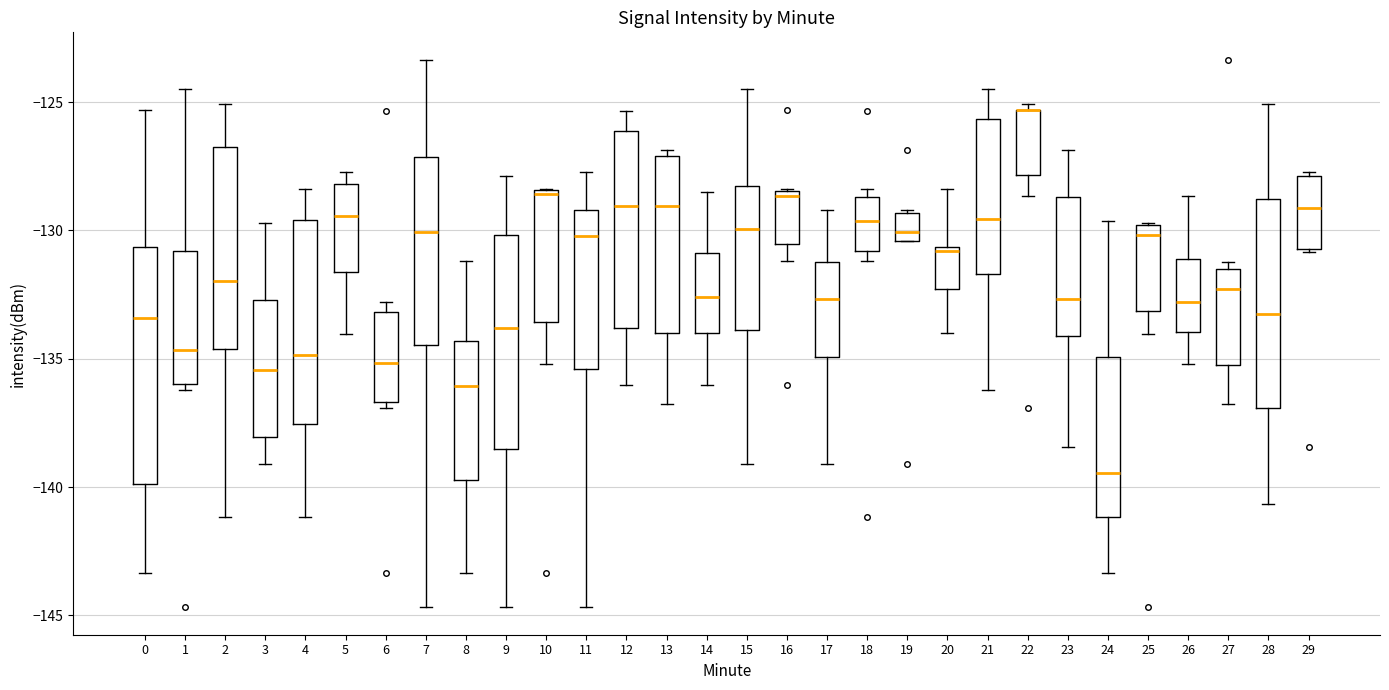

Reading left to right, read every box against the y-axis: the position of its median line, the range the box covers, and the ends of its whiskers. The values are not printed on the chart, so give them approximately, as read against the axis.

0: median -133.5, box -140.0 to -130.5, whiskers -143.5 to -125.5
1: median -134.5, box -136.0 to -131.0, whiskers -136.0 (just below the box's lower edge) to -124.5
2: median -132.0, box -134.5 to -127.0, whiskers -141.0 to -125.0
3: median -135.5, box -138.0 to -132.5, whiskers -139.0 to -129.5
4: median -135.0, box -137.5 to -129.5, whiskers -141.0 to -128.5
5: median -129.5, box -131.5 to -128.0, whiskers -134.0 to -127.5
6: median -135.0, box -136.5 to -133.0, whiskers -137.0 to -133.0 (just above the box's upper edge)
7: median -130.0, box -134.5 to -127.0, whiskers -144.5 to -123.5
8: median -136.0, box -139.5 to -134.5, whiskers -143.5 to -131.0
9: median -134.0, box -138.5 to -130.0, whiskers -144.5 to -128.0
10: median -128.5 (just below the box's upper edge), box -133.5 to -128.5, whiskers -135.0 to -128.5
11: median -130.0, box -135.5 to -129.0, whiskers -144.5 to -127.5
12: median -129.0, box -134.0 to -126.0, whiskers -136.0 to -125.5
13: median -129.0, box -134.0 to -127.0, whiskers -137.0 to -127.0 (just above the box's upper edge)
14: median -132.5, box -134.0 to -131.0, whiskers -136.0 to -128.5
15: median -130.0, box -134.0 to -128.5, whiskers -139.0 to -124.5
16: median -128.5 (just below the box's upper edge), box -130.5 to -128.5, whiskers -131.0 to -128.5
17: median -132.5, box -135.0 to -131.0, whiskers -139.0 to -129.0
18: median -129.5, box -131.0 to -128.5, whiskers -131.0 (just below the box's lower edge) to -128.5 (just above the box's upper edge)
19: median -130.0, box -130.5 to -129.5, whiskers -130.5 to -129.0
20: median -131.0, box -132.5 to -130.5, whiskers -134.0 to -128.5
21: median -129.5, box -131.5 to -125.5, whiskers -136.0 to -124.5
22: median -125.5 (drawn on the box's upper edge), box -128.0 to -125.5, whiskers -128.5 to -125.0
23: median -132.5, box -134.0 to -128.5, whiskers -138.5 to -127.0
24: median -139.5, box -141.0 to -135.0, whiskers -143.5 to -129.5
25: median -130.0 (just below the box's upper edge), box -133.0 to -130.0, whiskers -134.0 to -129.5
26: median -133.0, box -134.0 to -131.0, whiskers -135.0 to -128.5
27: median -132.5, box -135.0 to -131.5, whiskers -137.0 to -131.0
28: median -133.5, box -137.0 to -129.0, whiskers -140.5 to -125.0
29: median -129.0, box -130.5 to -128.0, whiskers -131.0 to -127.5